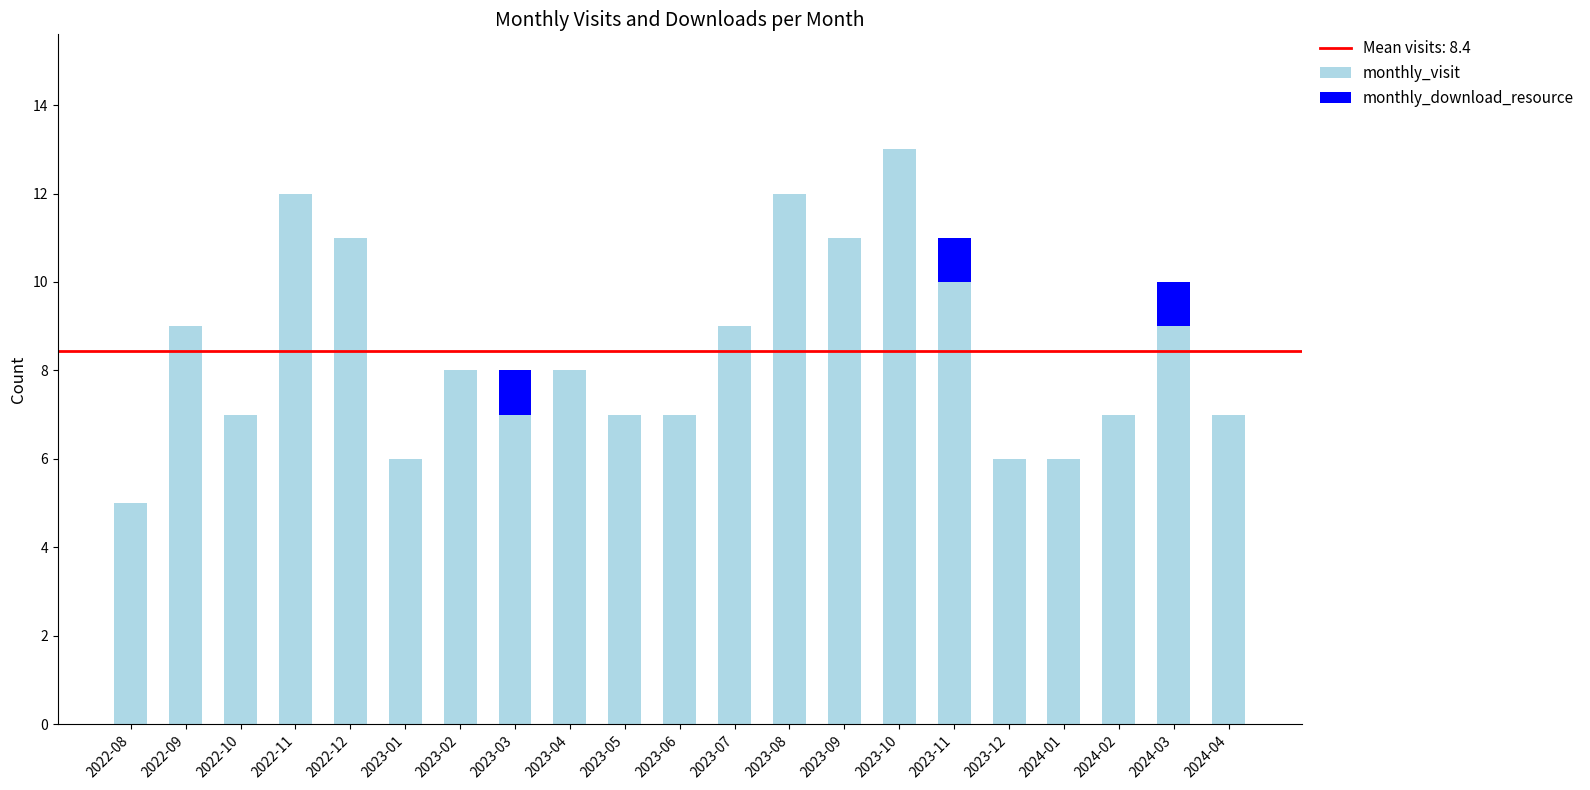

The monthly_visit series shows 7 at 2022-10. True or false?

True